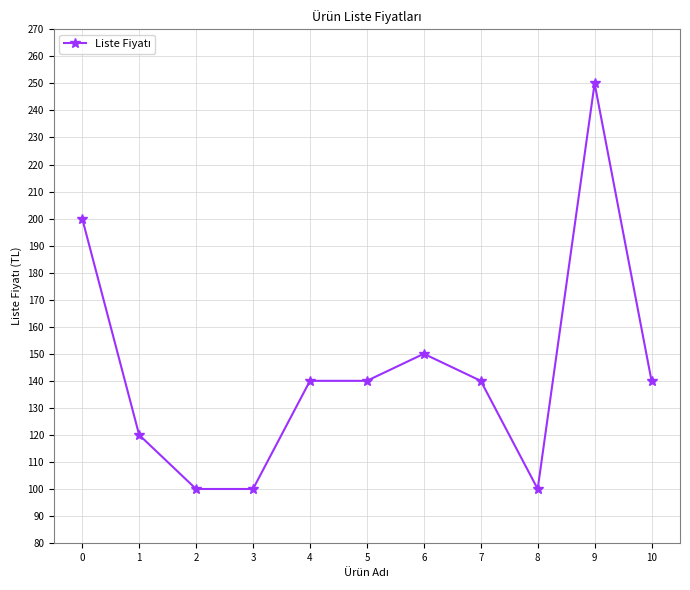

Which category has the highest value across all series?

9